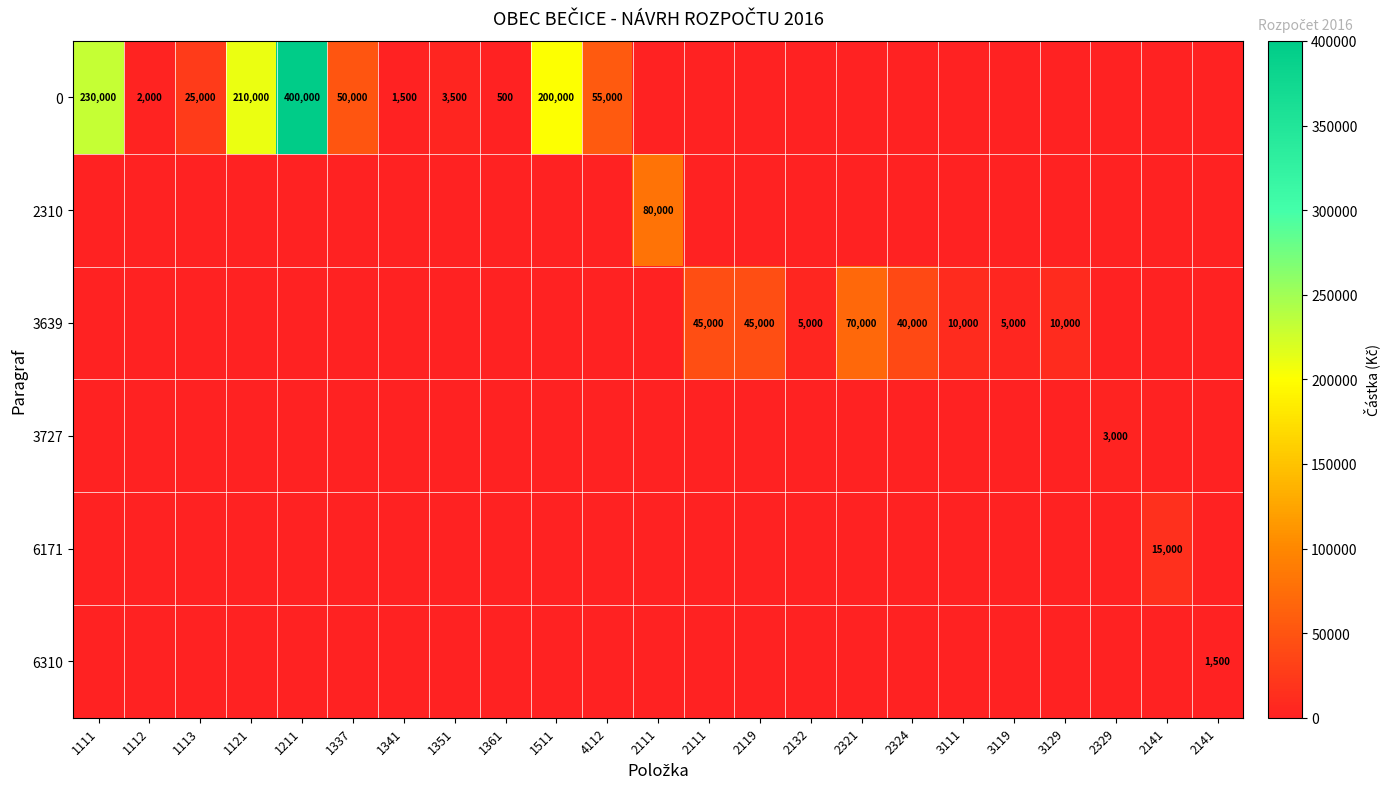

Rank the series by their maximum value, from highest to lowest.

0, 2310, 3639, 6171, 3727, 6310